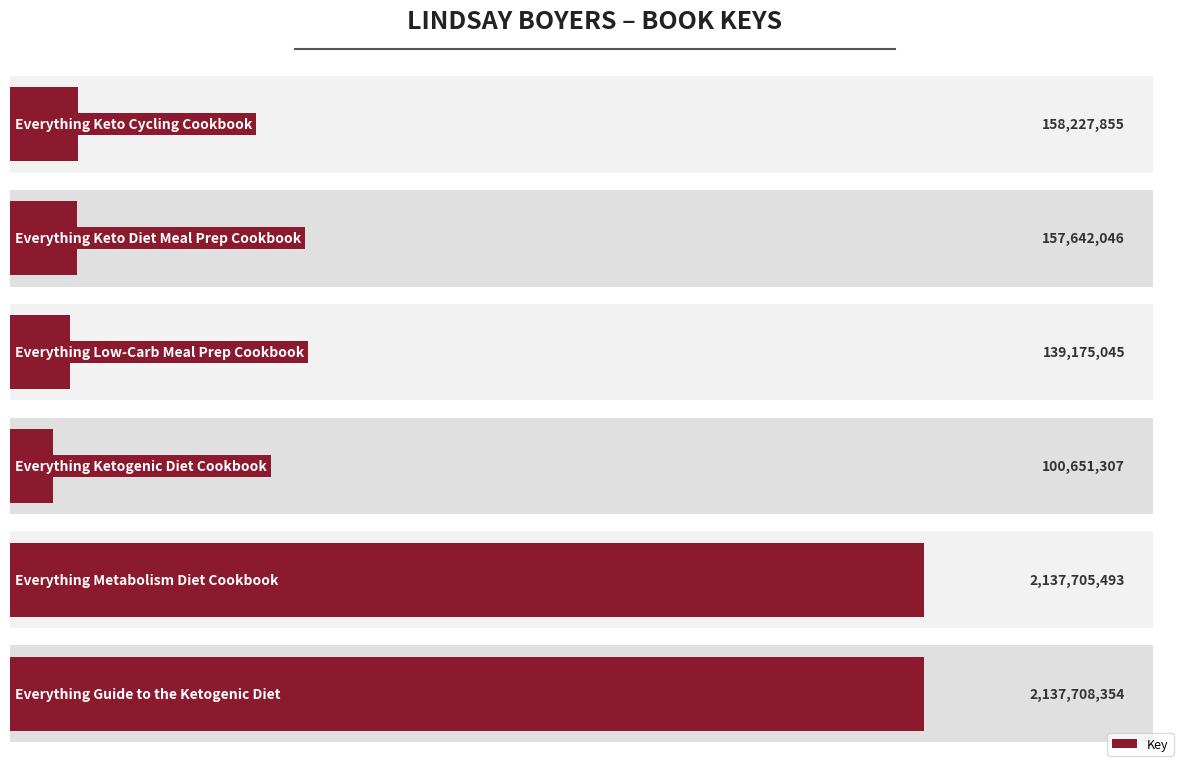

What is the change in value from 5 to 0?

+1979480499